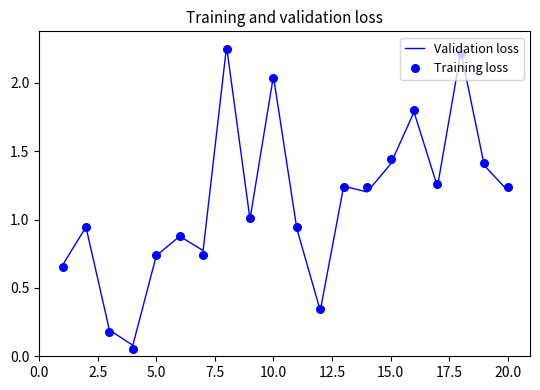

Which series reaches the minimum Y coordinate?

Training loss